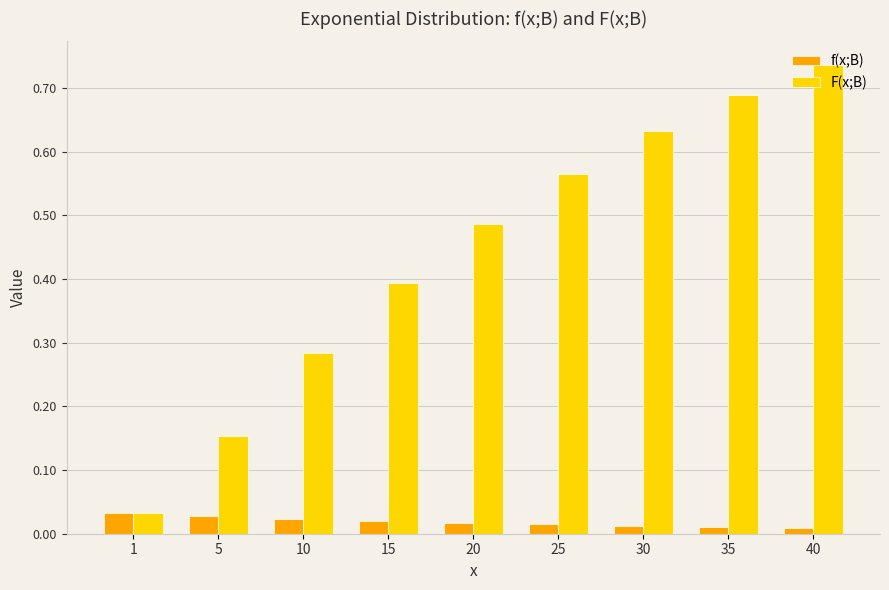

List the labels in order of F(x;B) value, largest first.

40, 35, 30, 25, 20, 15, 10, 5, 1